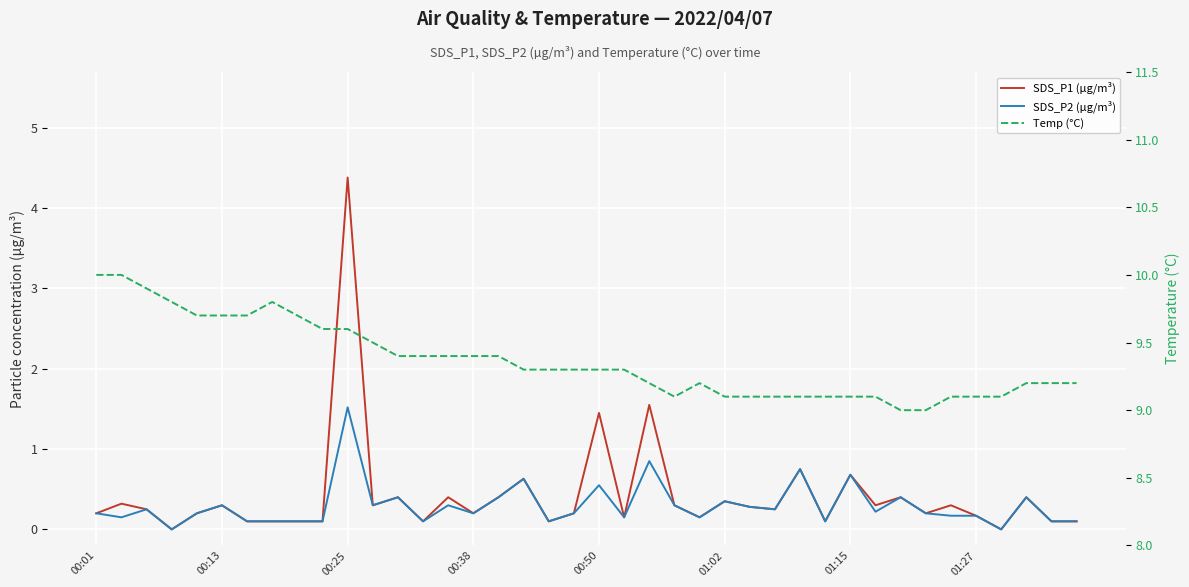

How many distinct data groups are displayed?

3